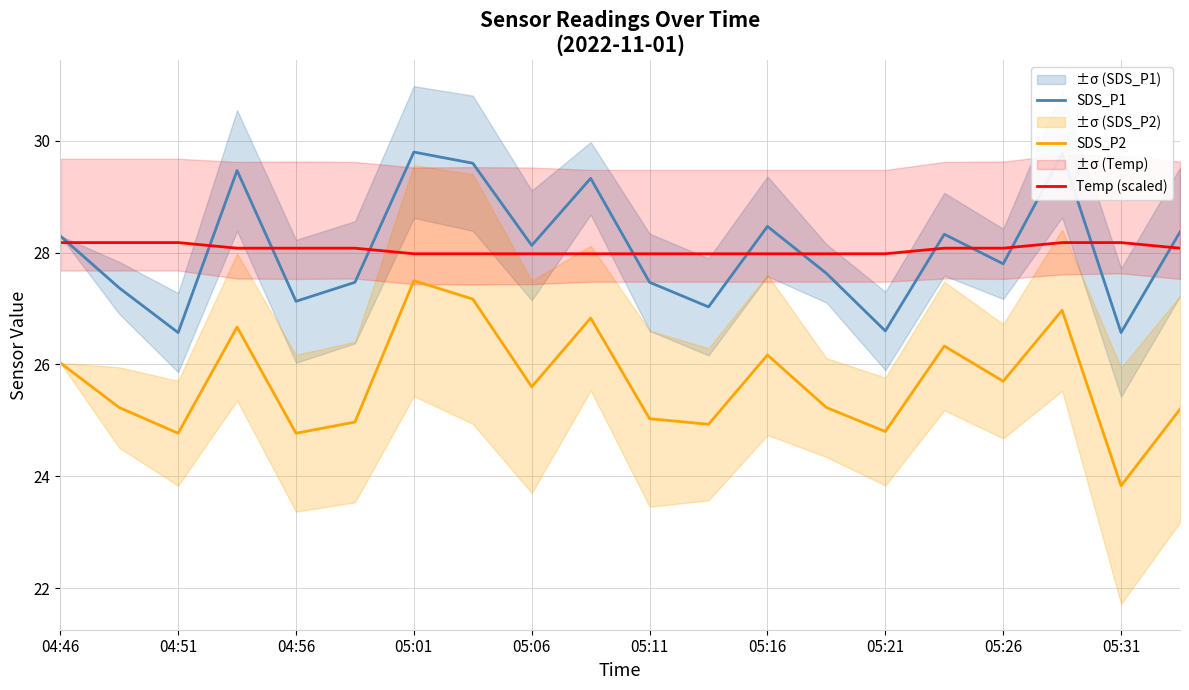

What is the total value across all series at 15?

82.7